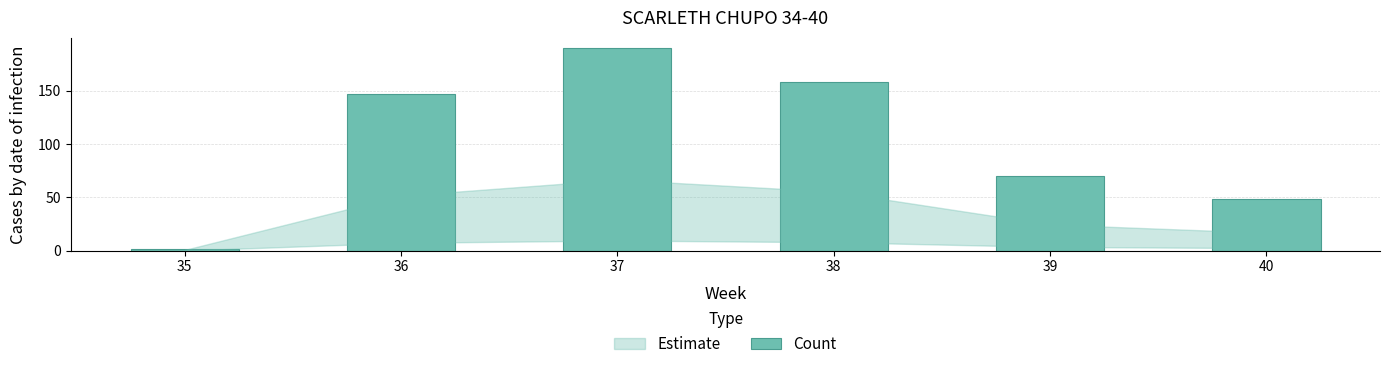

What is the value of the 2nd bar from the left?

147